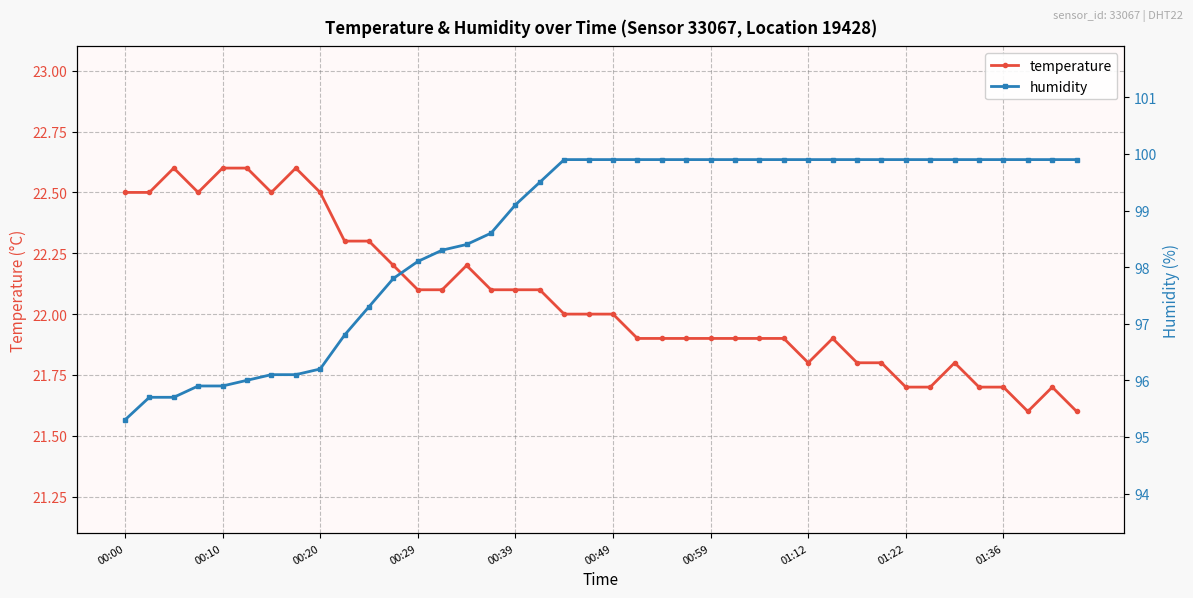

Read the temperature value at 00:59.

21.9